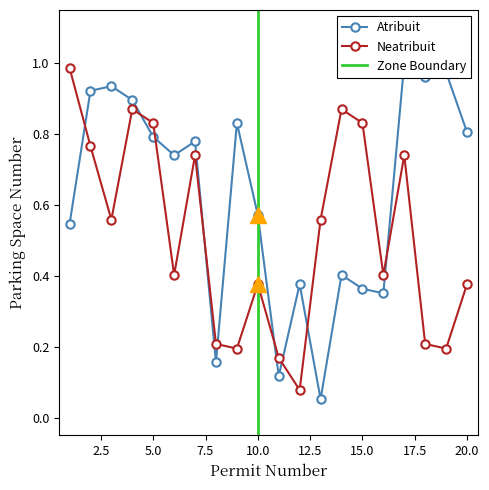

What is the approximate value of Atribuit at 7?

0.8